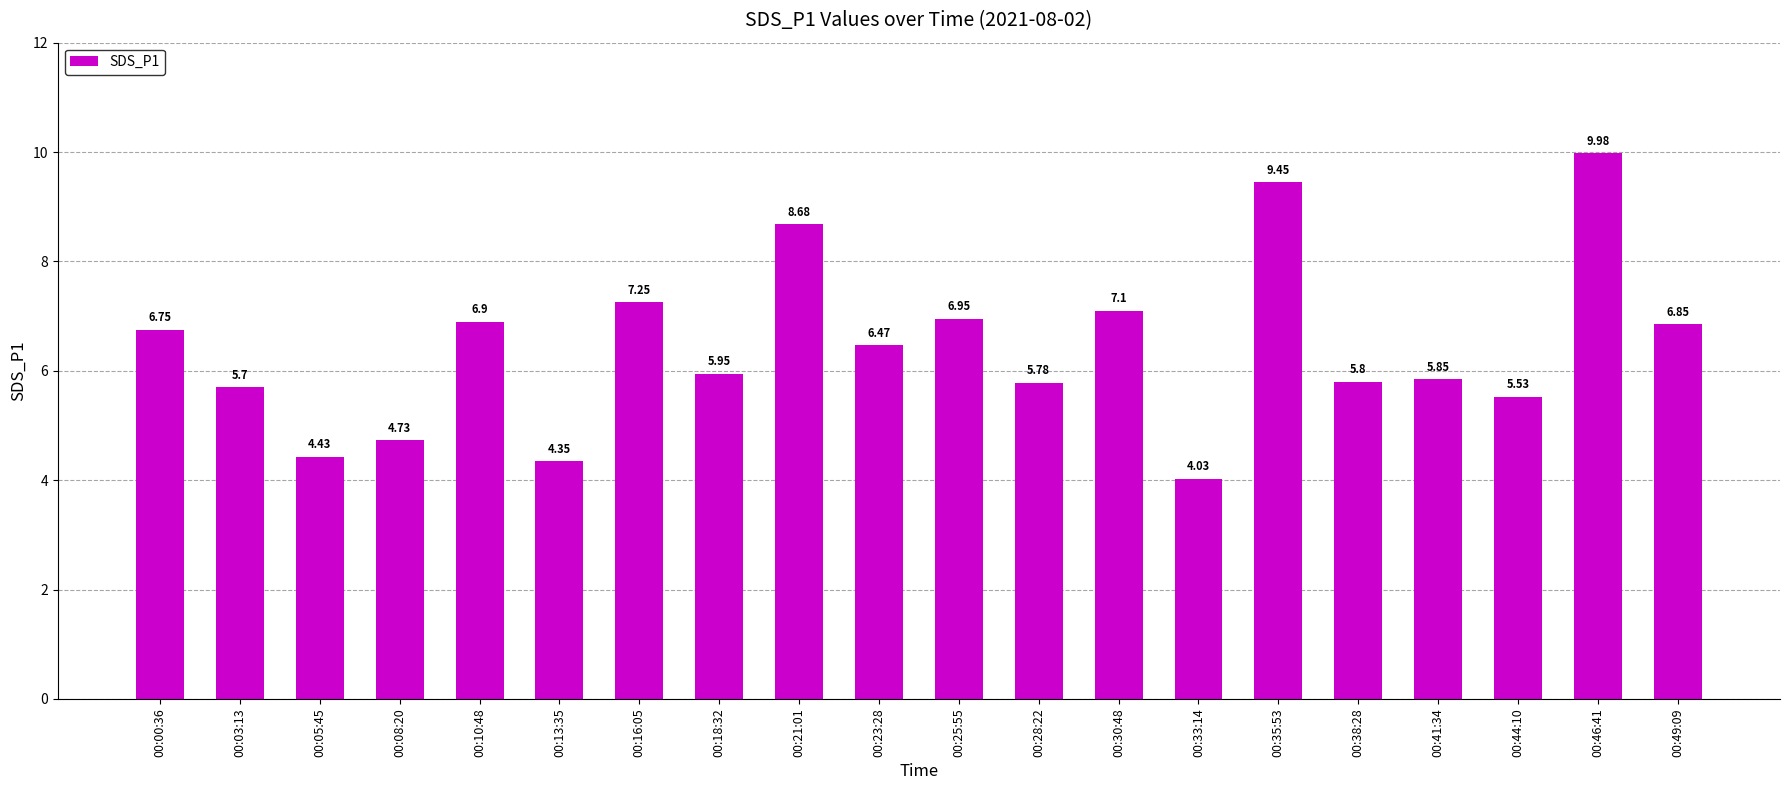

List the labels in order of value, smallest first.

00:33:14, 00:13:35, 00:05:45, 00:08:20, 00:44:10, 00:03:13, 00:28:22, 00:38:28, 00:41:34, 00:18:32, 00:23:28, 00:00:36, 00:49:09, 00:10:48, 00:25:55, 00:30:48, 00:16:05, 00:21:01, 00:35:53, 00:46:41